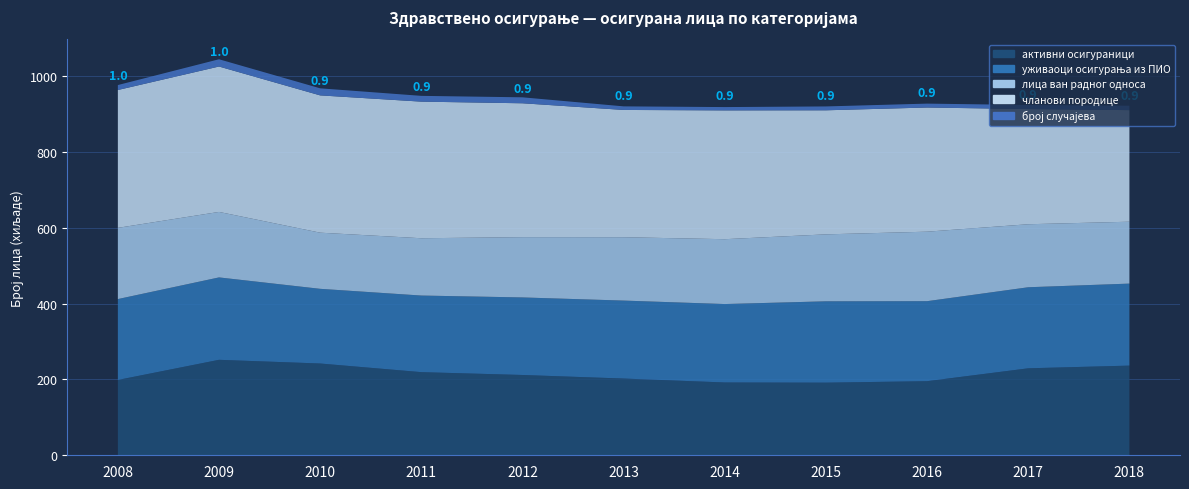

Reading left to right, transcribe all the data shown in this chart.

активни осигураници: 198675	251831	242095	219316	211814	202413	192059	191583	195471	229442	236537
уживаоци осигурања из ПИО: 213392	217372	197000	202051	204577	205663	206867	214574	211044	213809	216340
лица ван радног односа: 187864	172782	148110	151171	158992	167130	171096	176631	183318	166209	163249
чланови породице: 363621	383533	362164	360339	353178	335752	339791	327267	327524	303815	294358
број случајева: 13095	19149	18632	15253	15728	9467	8722	10187	10306	10712	11681